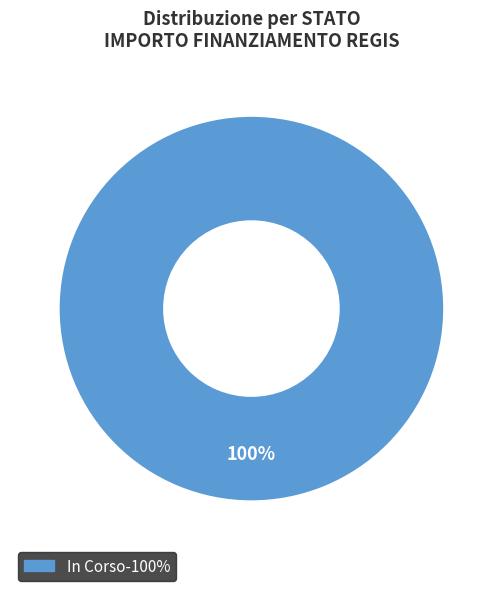

What percentage is the In Corso slice, to the nearest percent?

100%